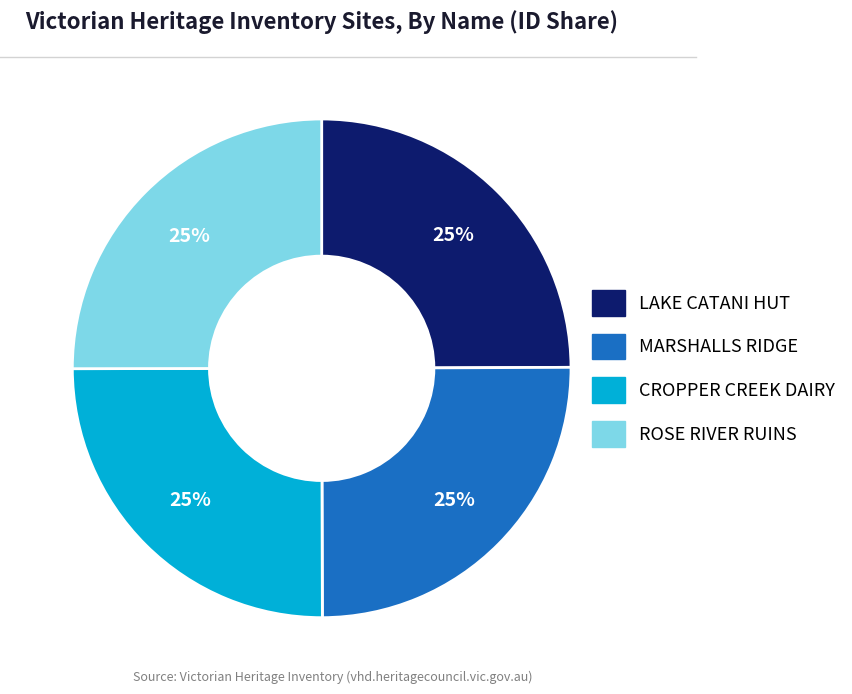

To the nearest percent, what is the combined percentage of ROSE RIVER RUINS and CROPPER CREEK DAIRY?

50%